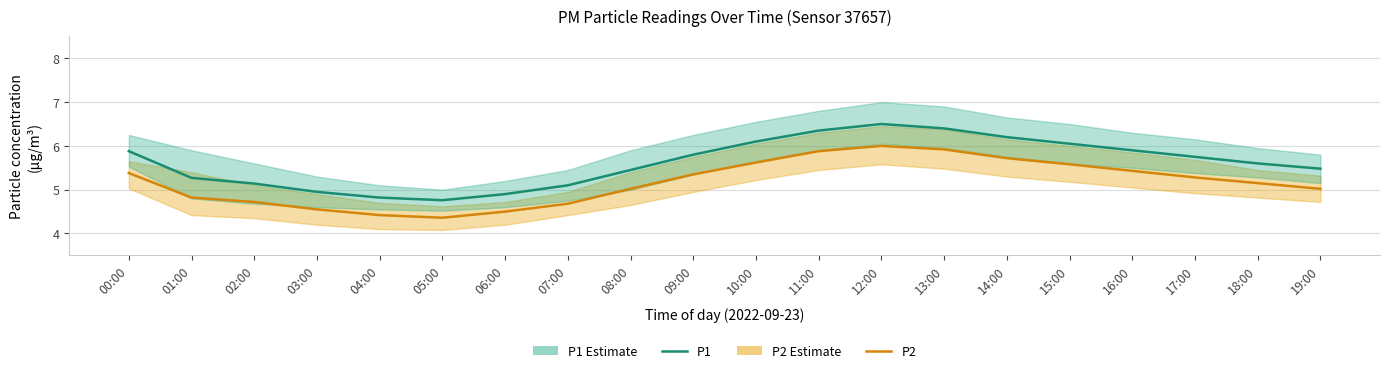

What is the highest value of the P2 series?

6.0